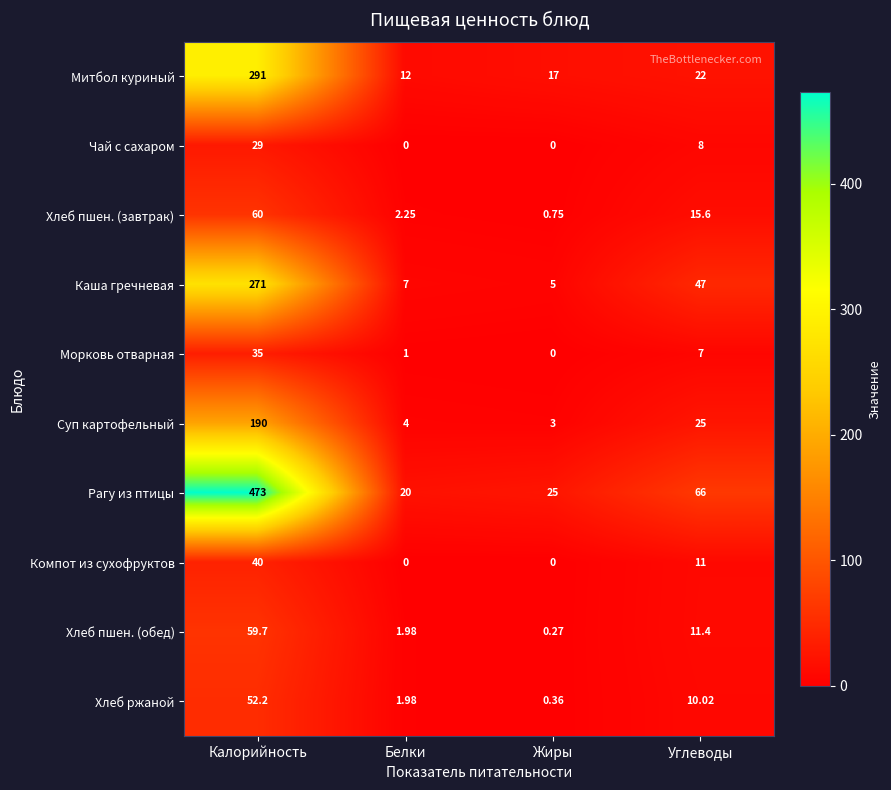

Which series has the largest range (max minus min)?

Рагу из птицы